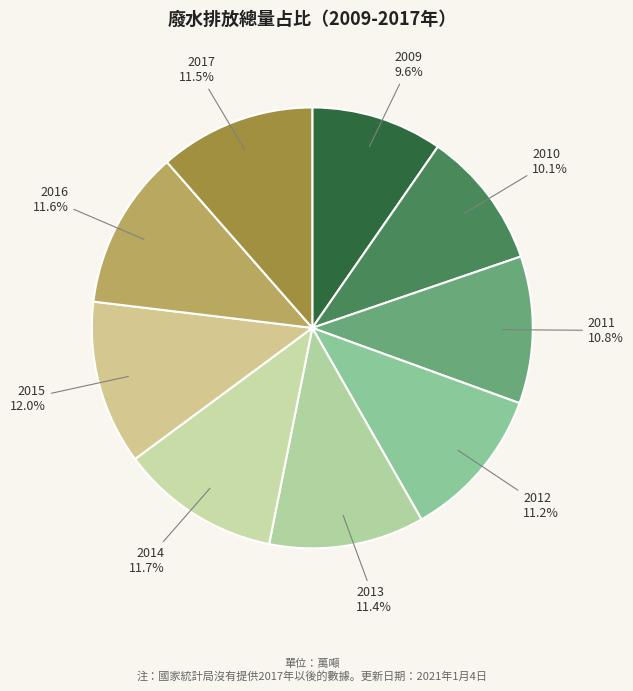

What is the ratio of the value at 2016 to the value at 2015?

1.0